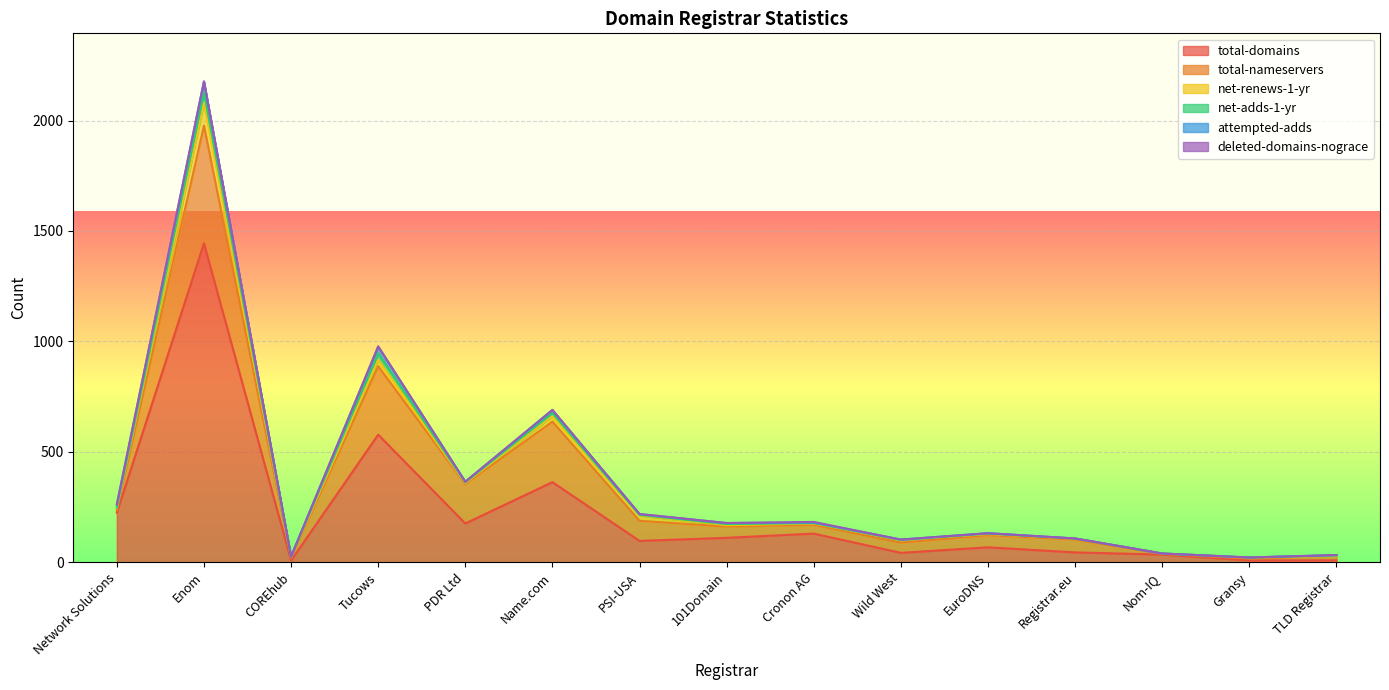

The value of total-domains at Network Solutions is 225. True or false?

True